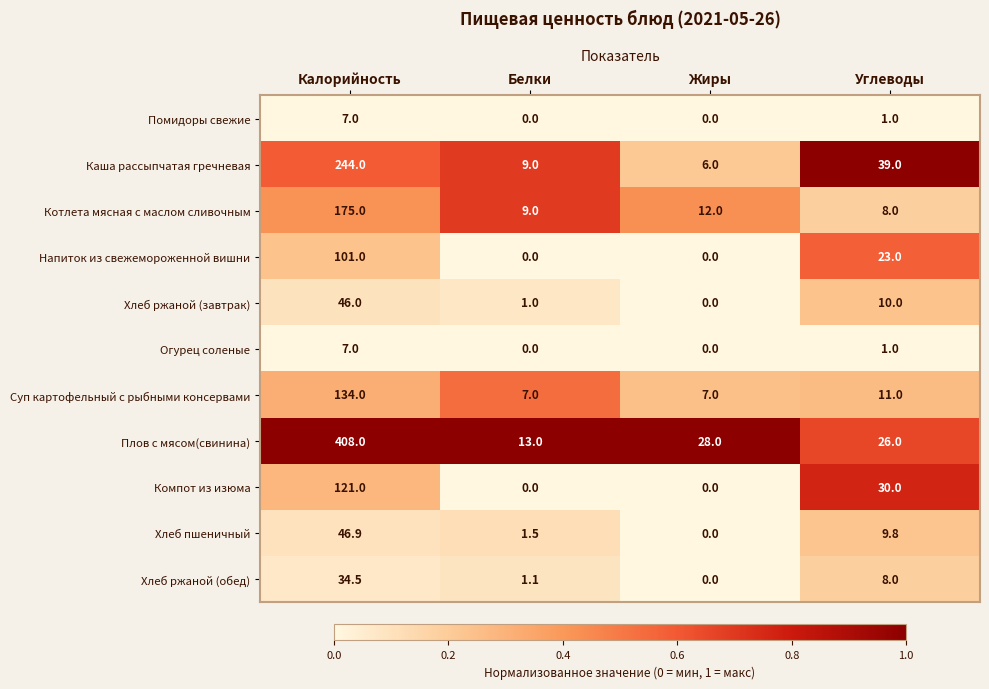

What is the difference between the Компот из изюма values at Углеводы and Жиры?

30.0